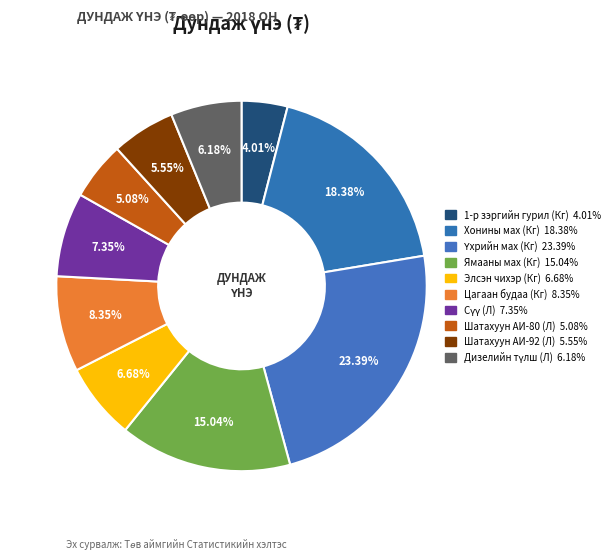

Which category has the smallest portion of the pie?

1-р зэргийн гурил (Кг)